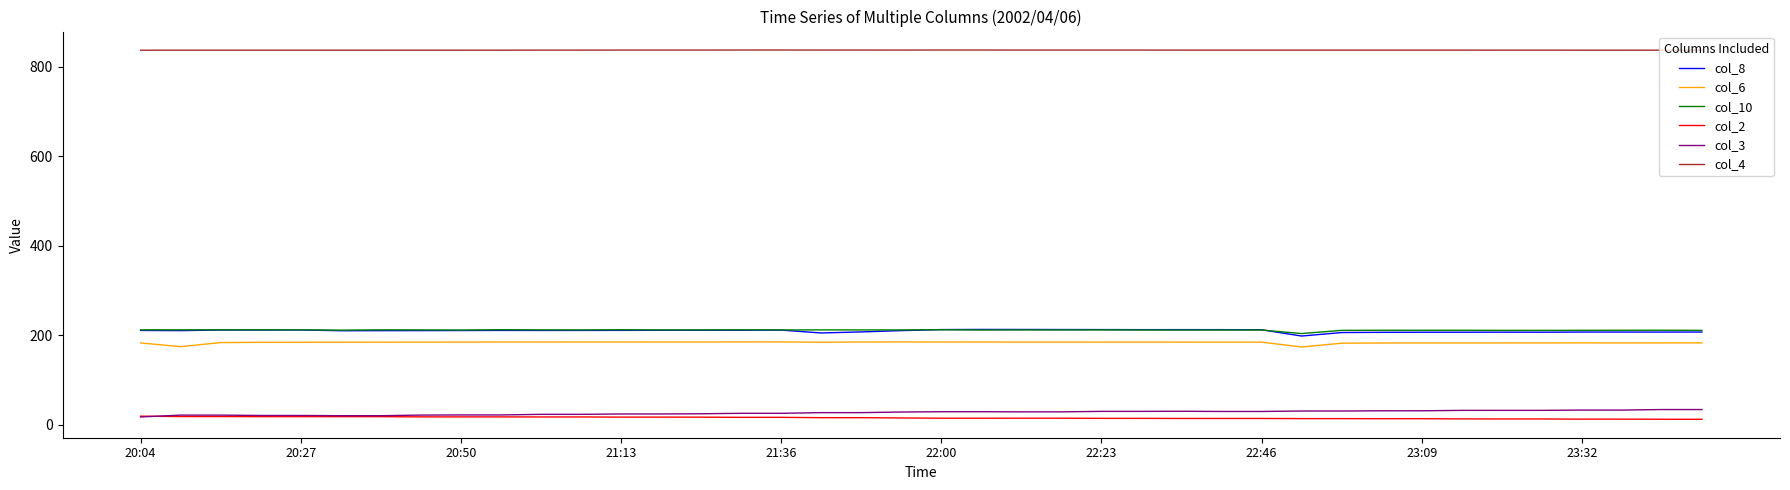

At how many categories does at least one series exceed 598?

40